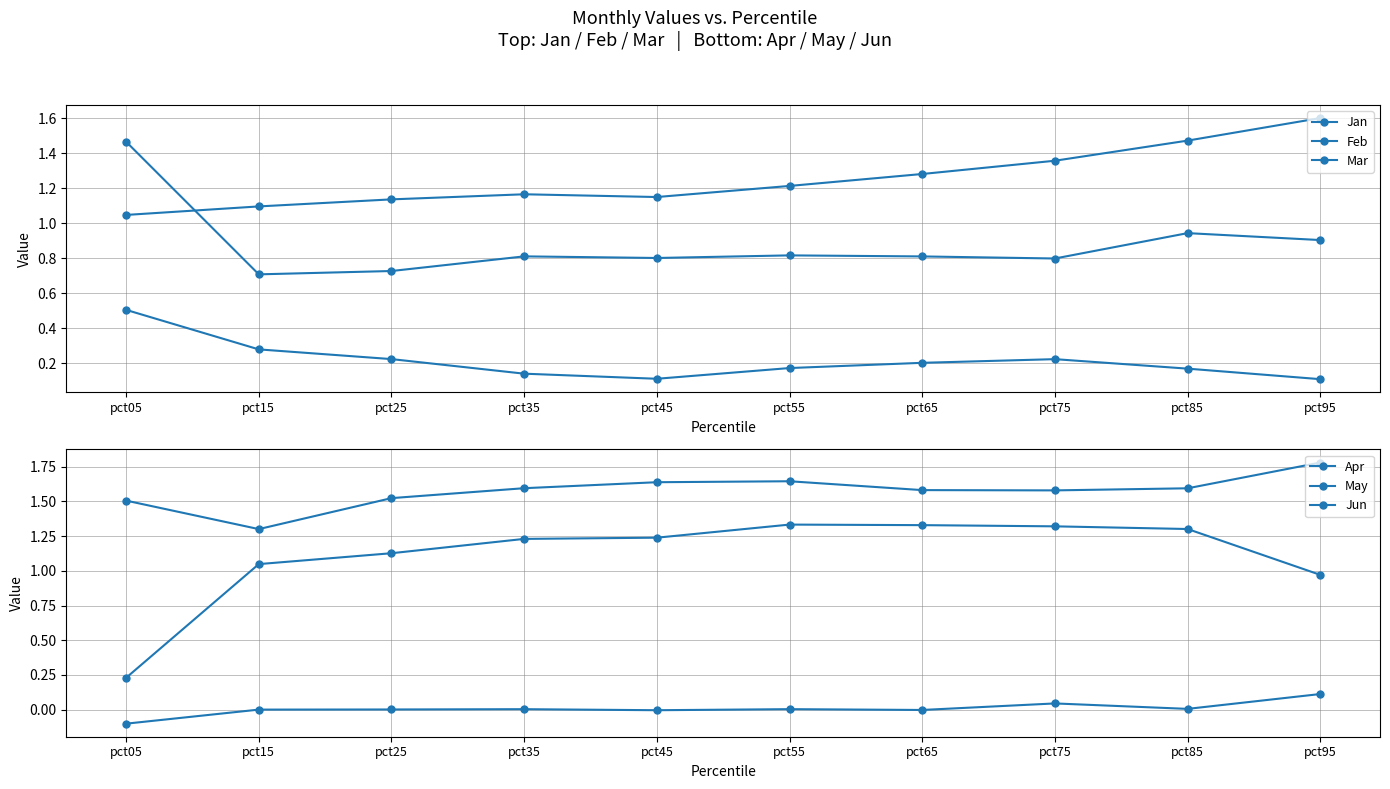

The value of May at pct35 is 2.2. True or false?

False